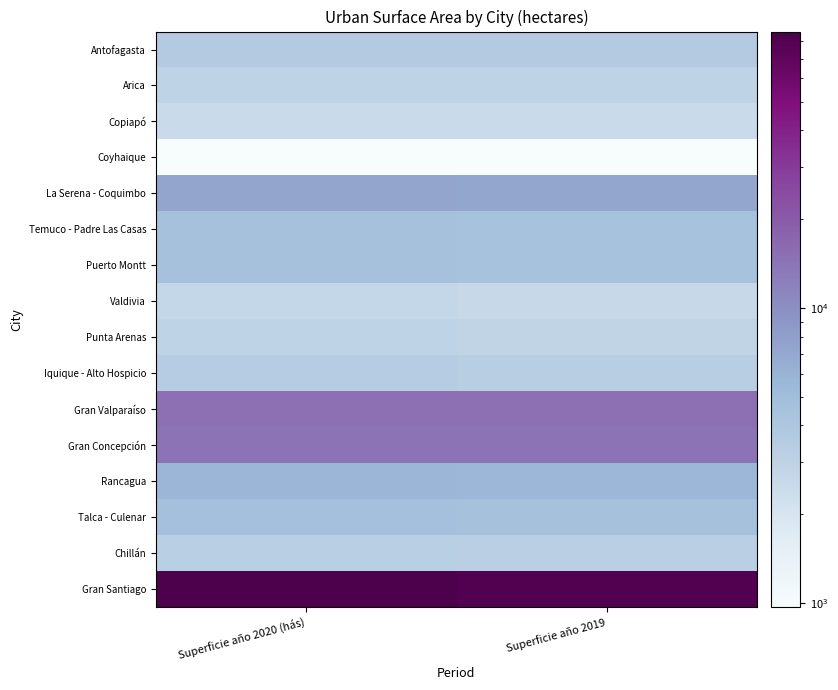

Reading left to right, transcribe all the data shown in this chart.

Antofagasta: Superficie año 2020 (hás)=3681.1	Superficie año 2019=3653.0
Arica: Superficie año 2020 (hás)=2960.9	Superficie año 2019=2948.8
Copiapó: Superficie año 2020 (hás)=2513.5	Superficie año 2019=2508.6
Coyhaique: Superficie año 2020 (hás)=977.1	Superficie año 2019=972.1
La Serena - Coquimbo: Superficie año 2020 (hás)=7299.3	Superficie año 2019=7197.7
Temuco - Padre Las Casas: Superficie año 2020 (hás)=4593.0	Superficie año 2019=4465.8
Puerto Montt: Superficie año 2020 (hás)=4595.3	Superficie año 2019=4532.9
Valdivia: Superficie año 2020 (hás)=2732.2	Superficie año 2019=2623.4
Punta Arenas: Superficie año 2020 (hás)=2956.7	Superficie año 2019=2912.2
Iquique - Alto Hospicio: Superficie año 2020 (hás)=3531.1	Superficie año 2019=3350.9
Gran Valparaíso: Superficie año 2020 (hás)=14944.6	Superficie año 2019=14741.1
Gran Concepción: Superficie año 2020 (hás)=14341.7	Superficie año 2019=14318.8
Rancagua: Superficie año 2020 (hás)=5655.4	Superficie año 2019=5604.0
Talca - Culenar: Superficie año 2020 (hás)=4701.5	Superficie año 2019=4576.0
Chillán: Superficie año 2020 (hás)=3305.2	Superficie año 2019=3233.6
Gran Santiago: Superficie año 2020 (hás)=86386.8	Superficie año 2019=81910.9